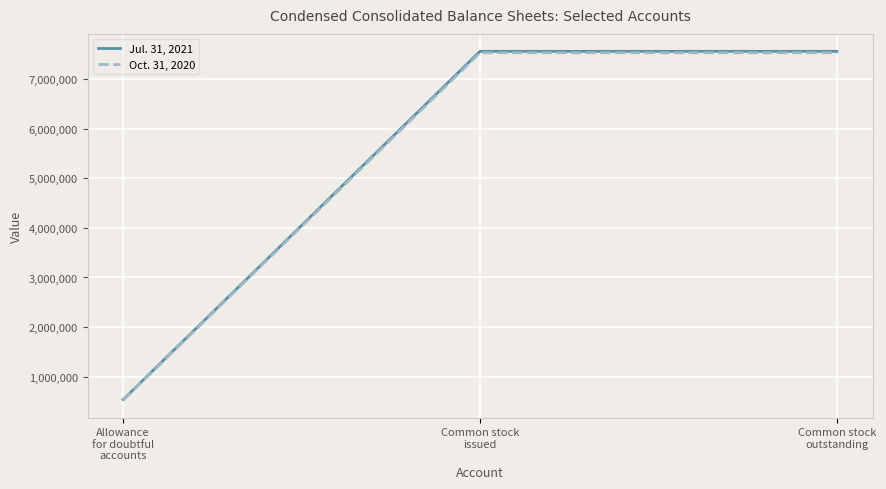

Reading left to right, what are all the values shown in this chart?

Jul. 31, 2021: Allowance
for doubtful
accounts=535445	Common stock
issued=7566171	Common stock
outstanding=7566171
Oct. 31, 2020: Allowance
for doubtful
accounts=524617	Common stock
issued=7537087	Common stock
outstanding=7537087